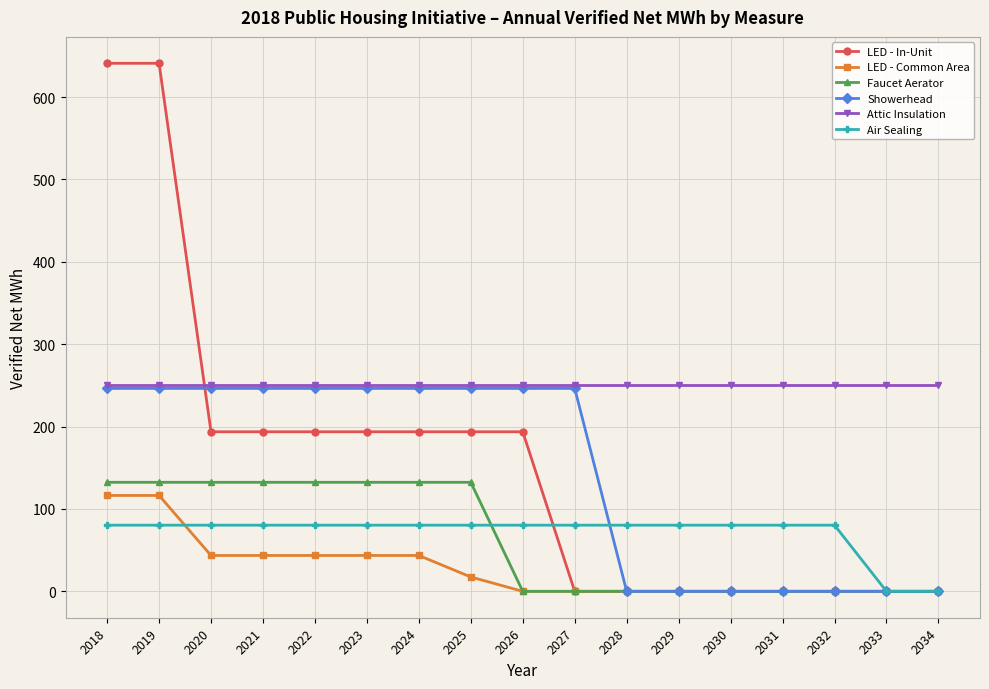

What is the difference between the second highest and second lowest values in the Faucet Aerator series?

132.4